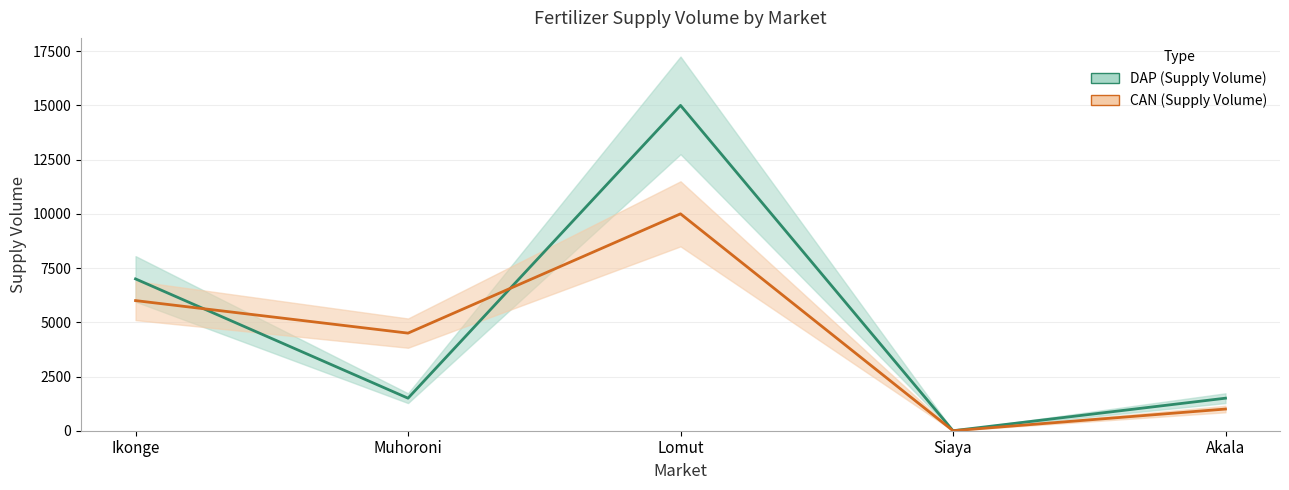

At which category does the chart reach its peak across all series?

Lomut